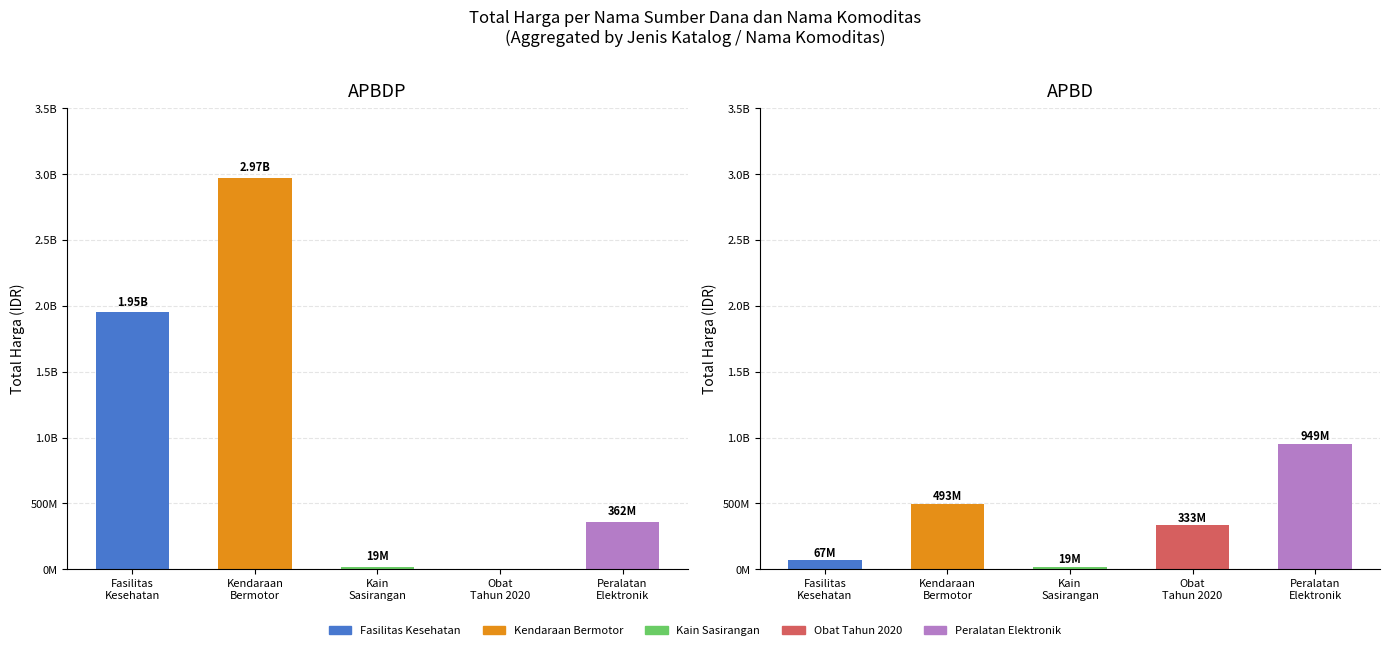

True or false: APBDP has a value of 2958844498 at Fasilitas
Kesehatan.

False